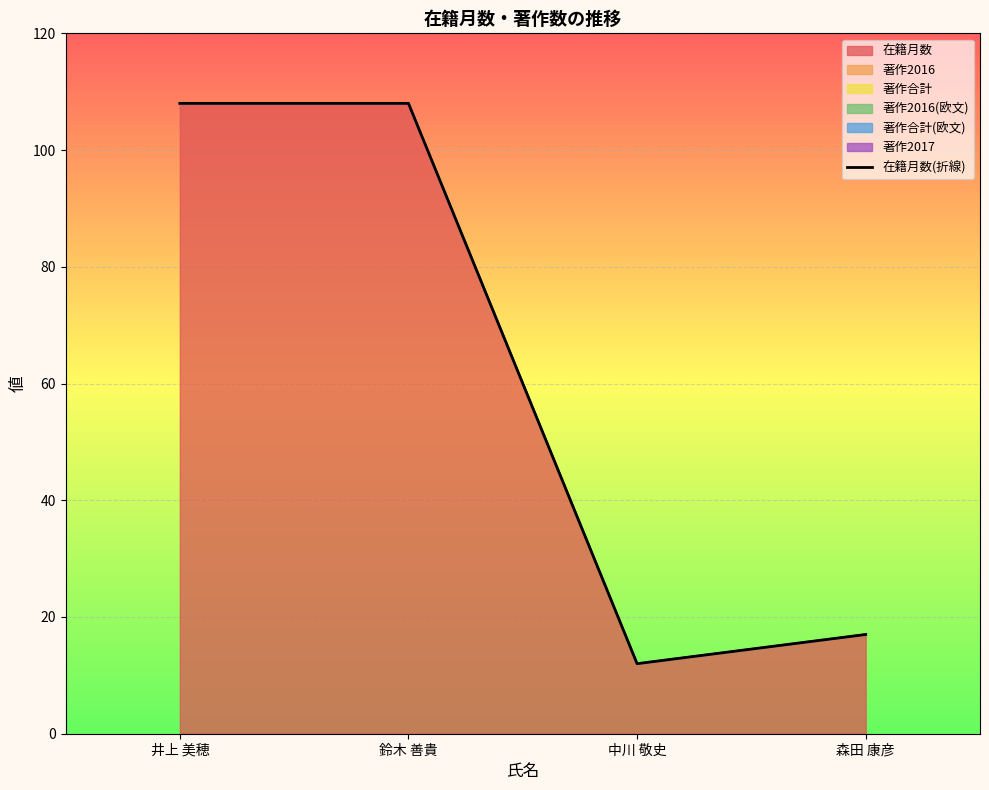

How many lines are shown in the chart?

1